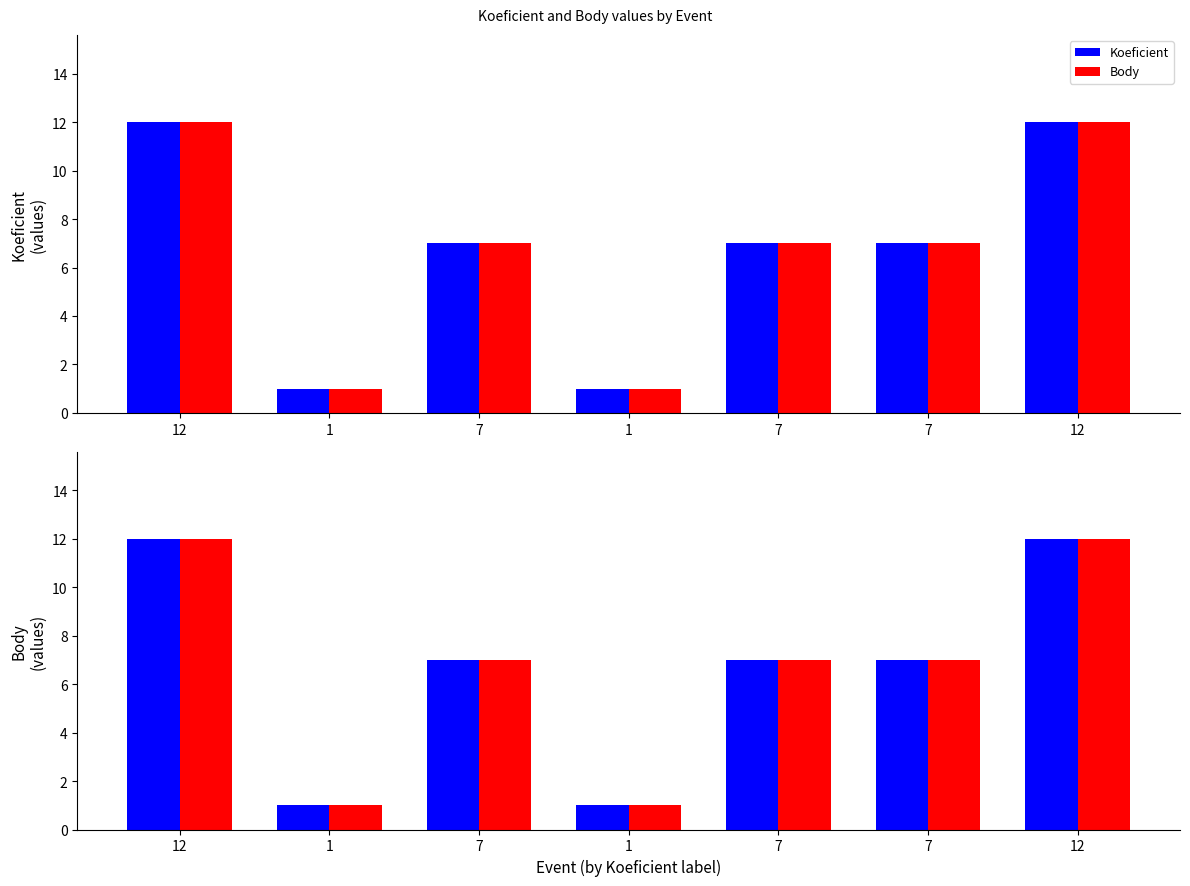

At 12, list the series in order from largest to smallest.

Koeficient, Body